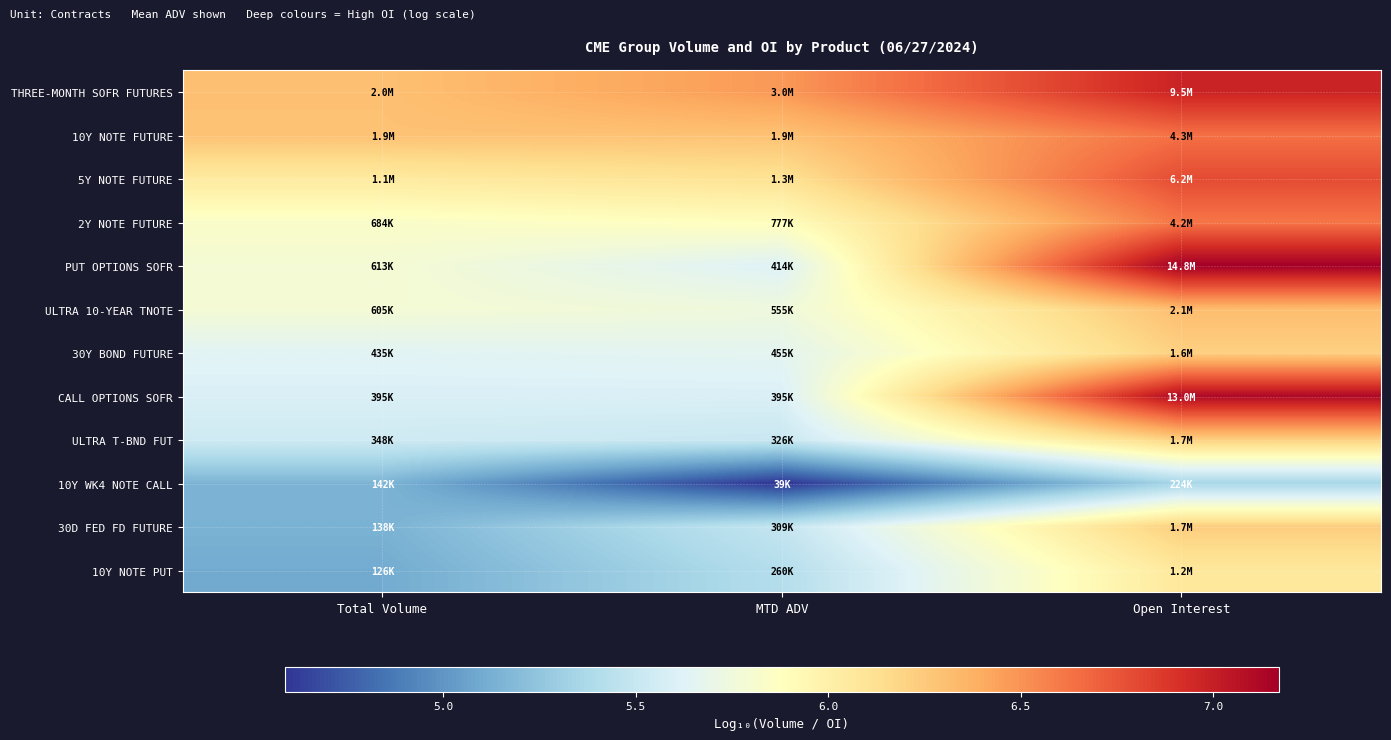

Rank the series at Total Volume from lowest to highest value.

10Y NOTE PUT, 30D FED FD FUTURE, 10Y WK4 NOTE CALL, ULTRA T-BND FUT, CALL OPTIONS SOFR, 30Y BOND FUTURE, ULTRA 10-YEAR TNOTE, PUT OPTIONS SOFR, 2Y NOTE FUTURE, 5Y NOTE FUTURE, 10Y NOTE FUTURE, THREE-MONTH SOFR FUTURES